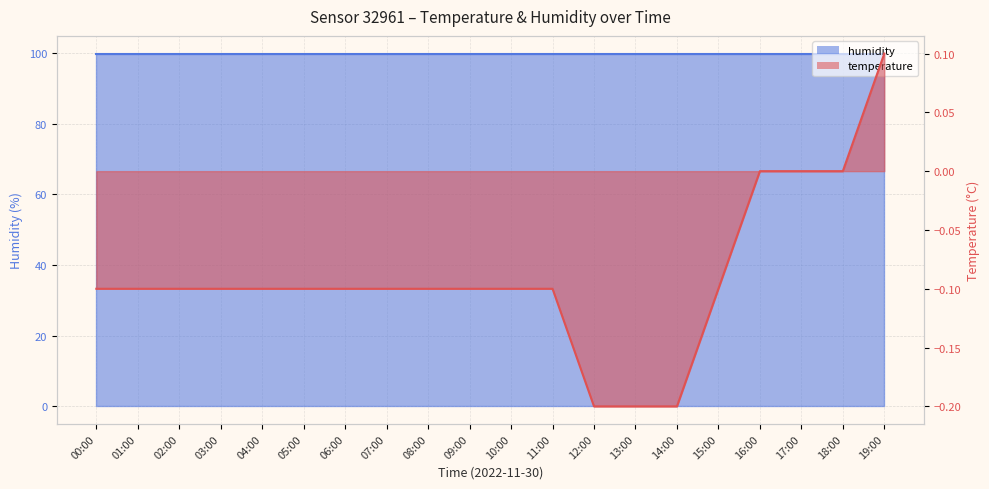

Rank the categories by value from lowest to highest.

12:00, 13:00, 14:00, 00:00, 01:00, 02:00, 03:00, 04:00, 05:00, 06:00, 07:00, 08:00, 09:00, 10:00, 11:00, 15:00, 16:00, 17:00, 18:00, 19:00